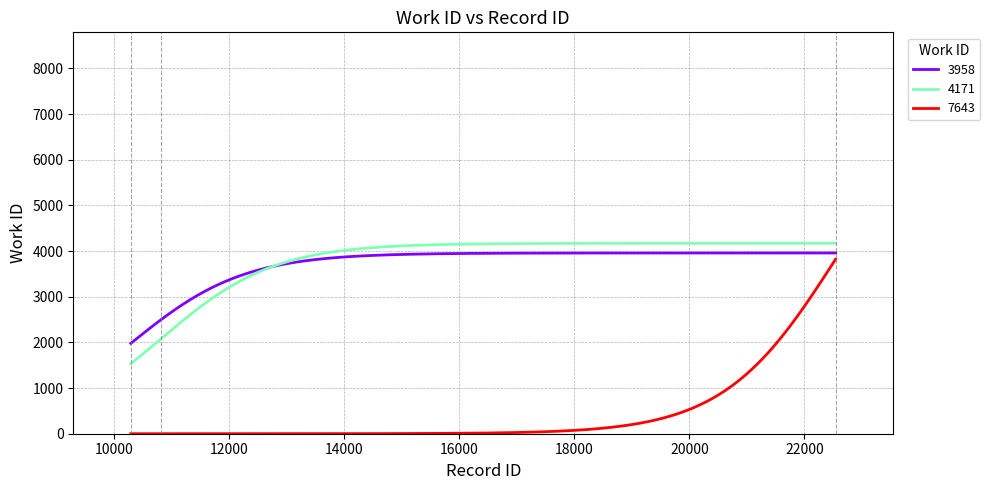

What is the minimum value for 4171?

1533.2